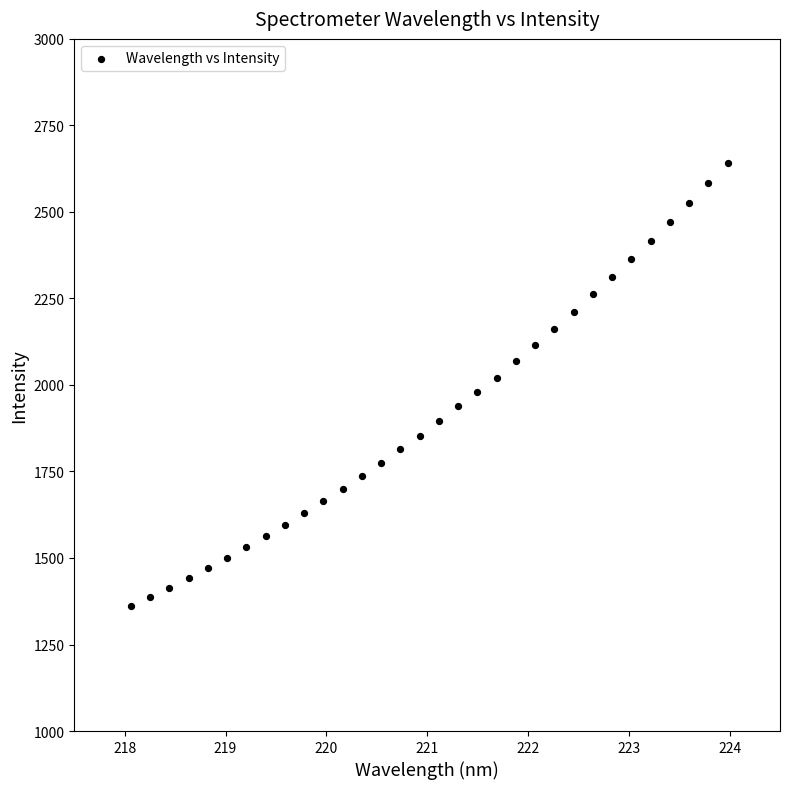

What is the range of Y values (max minus min)?

1279.3